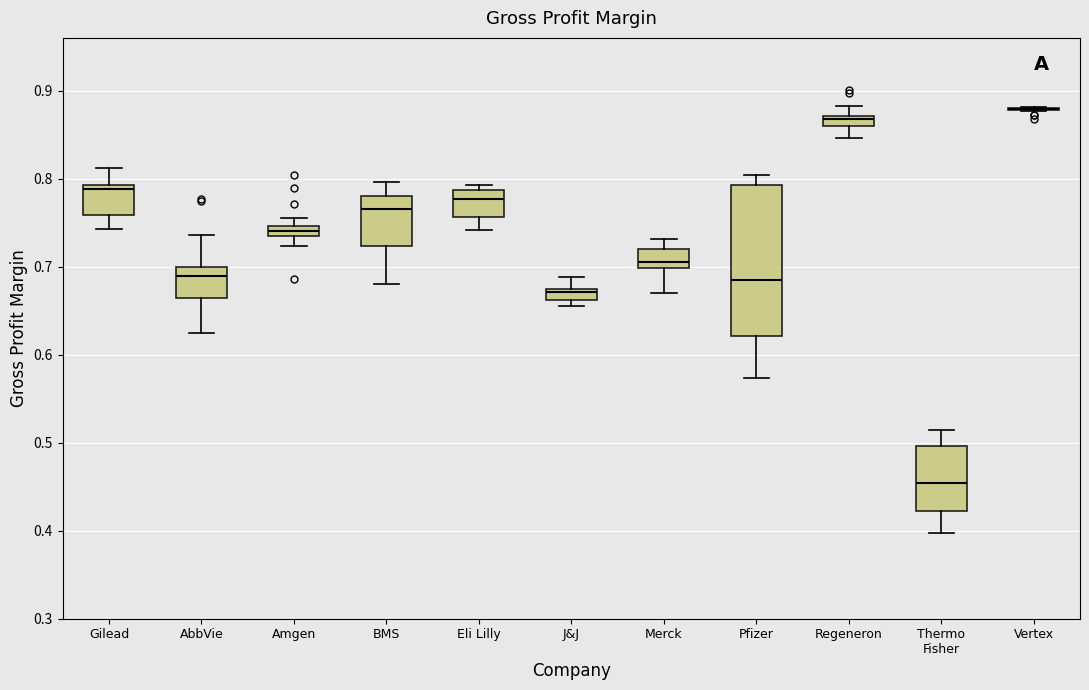

Comparing the boxes themselves (not the whiskers), which one is the tallest?

Pfizer